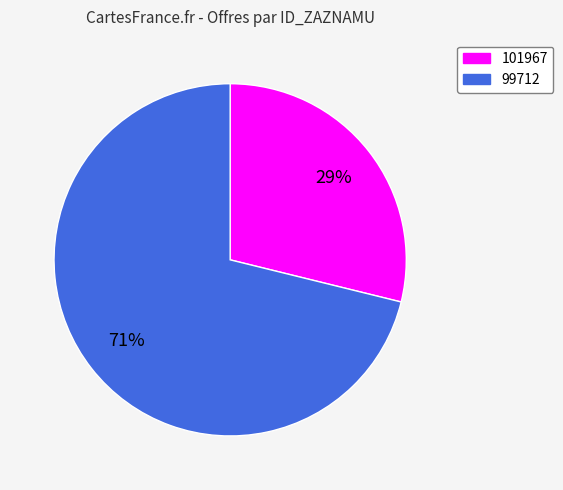

Which has a higher value, 101967 or 99712?

99712